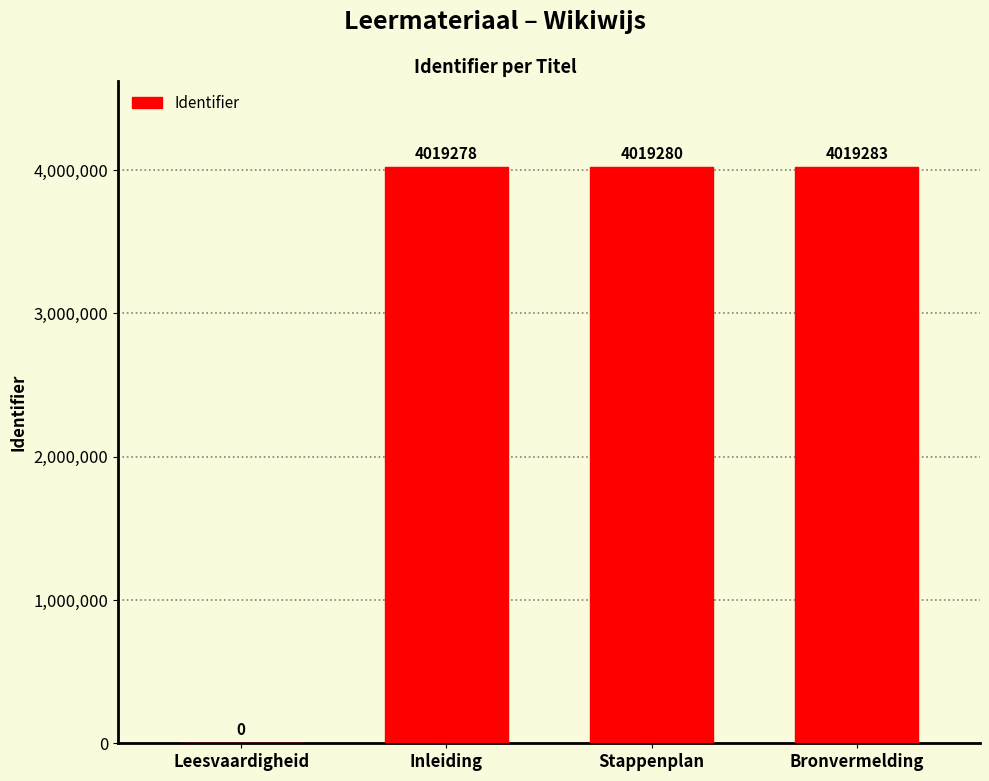

True or false: the data shows 1542222 at Inleiding.

False